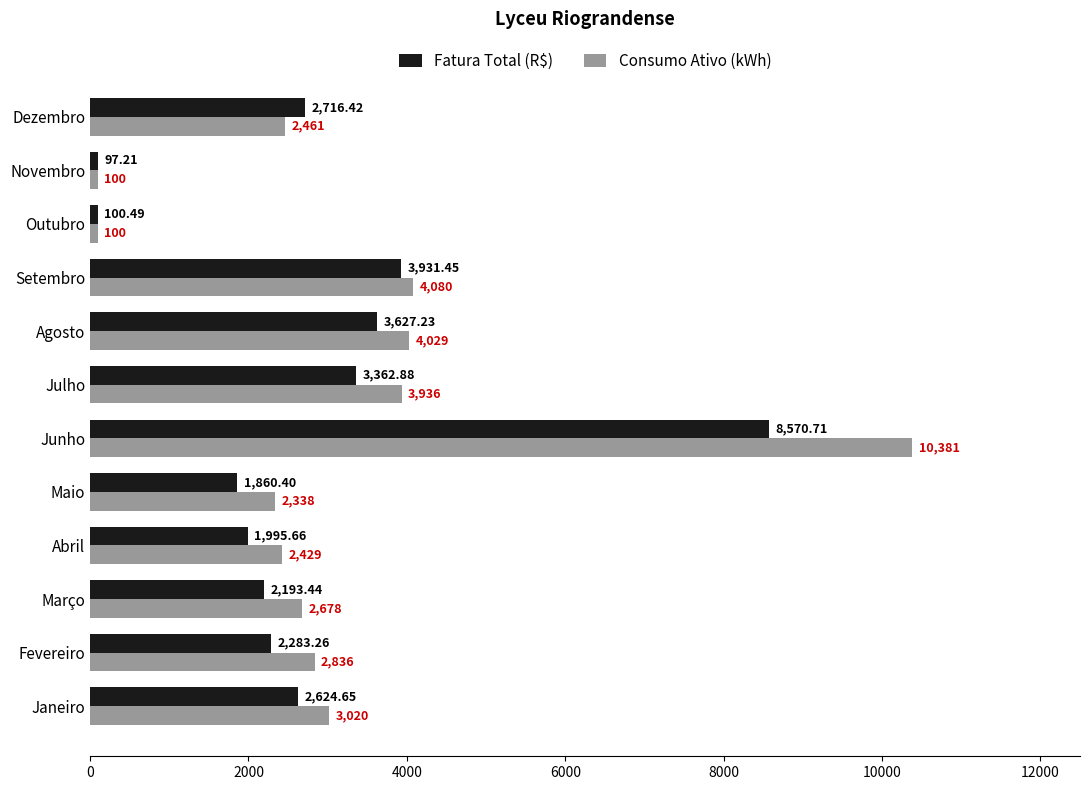

Which series has the widest spread of values?

Consumo Ativo (kWh)